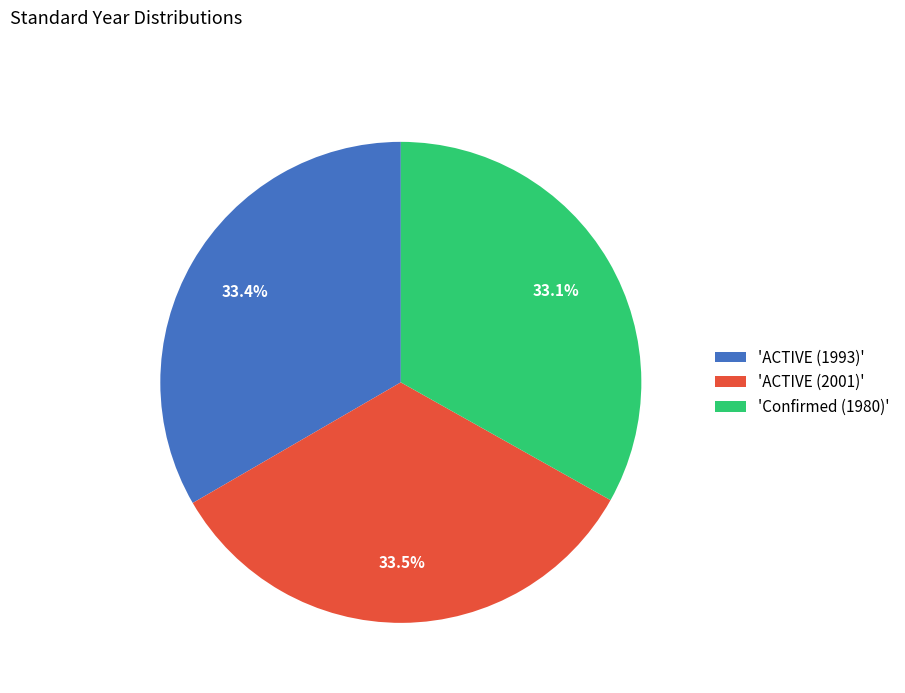

Approximately how many times larger is the value at 'Confirmed (1980)' compared to 'ACTIVE (2001)'?

1.0